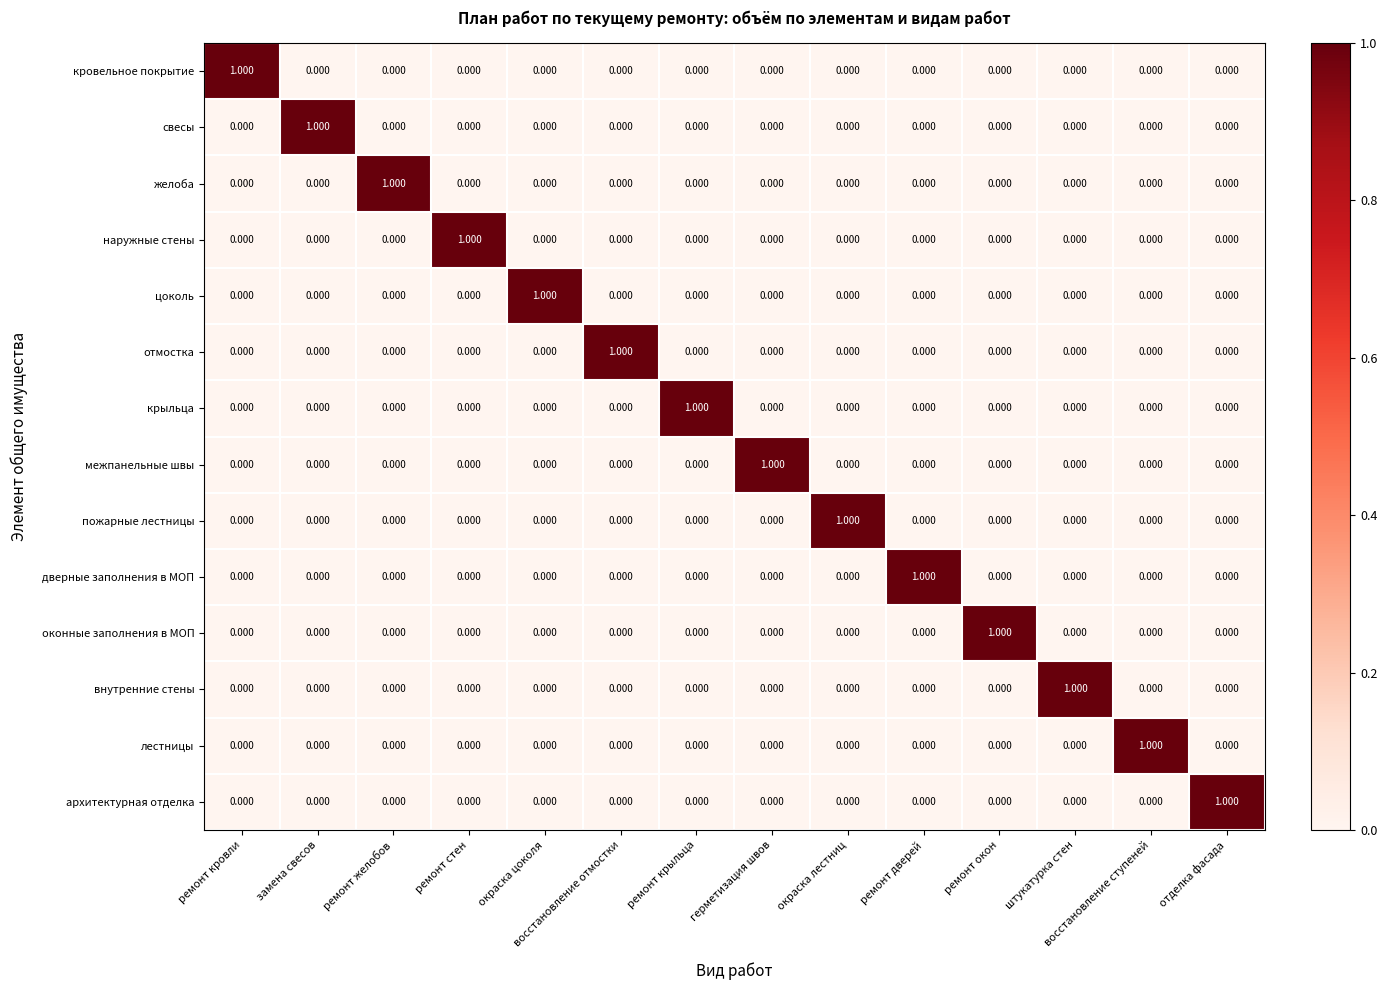

At which label does внутренние стены reach its peak?

штукатурка стен